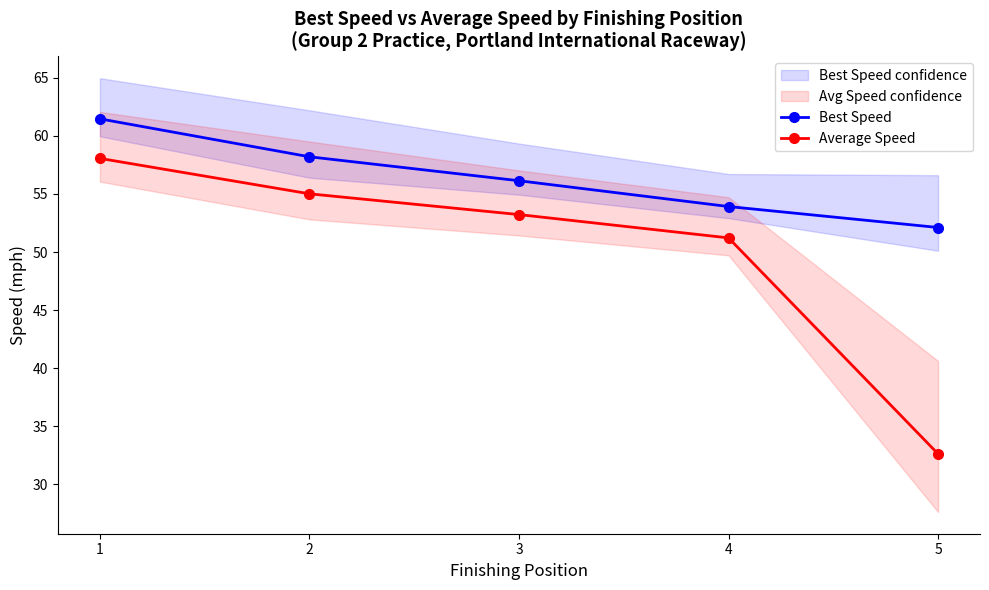

What is the approximate value of Best Speed at 5?

52.1